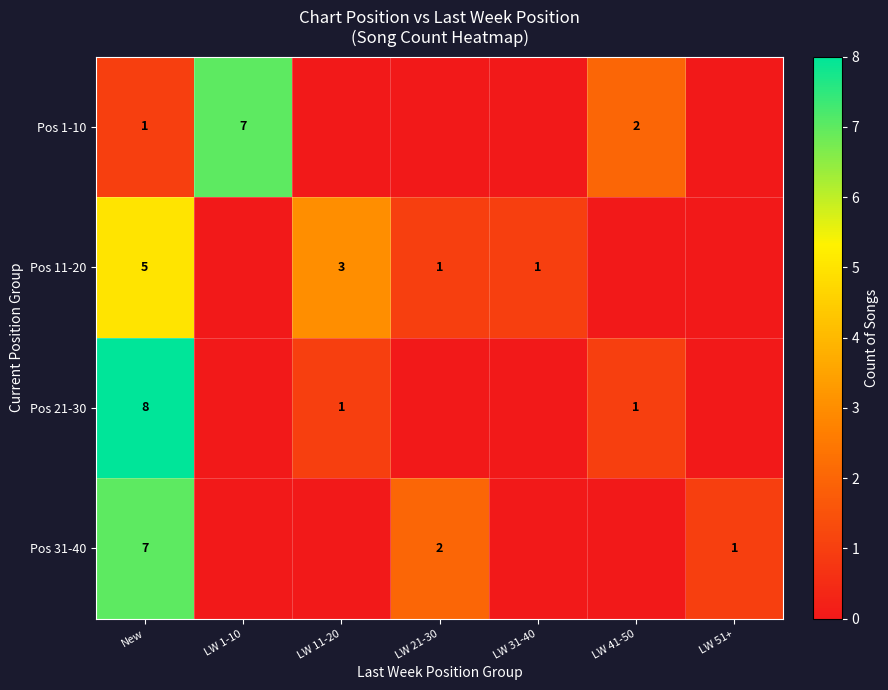

Is it true that Pos 1-10 equals 2 at LW 41-50?

True